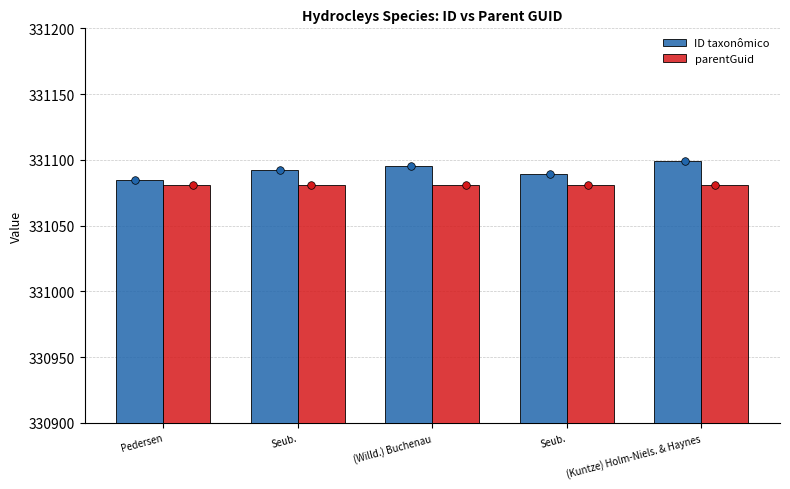

What are all the series names shown in the legend?

ID taxonômico, parentGuid